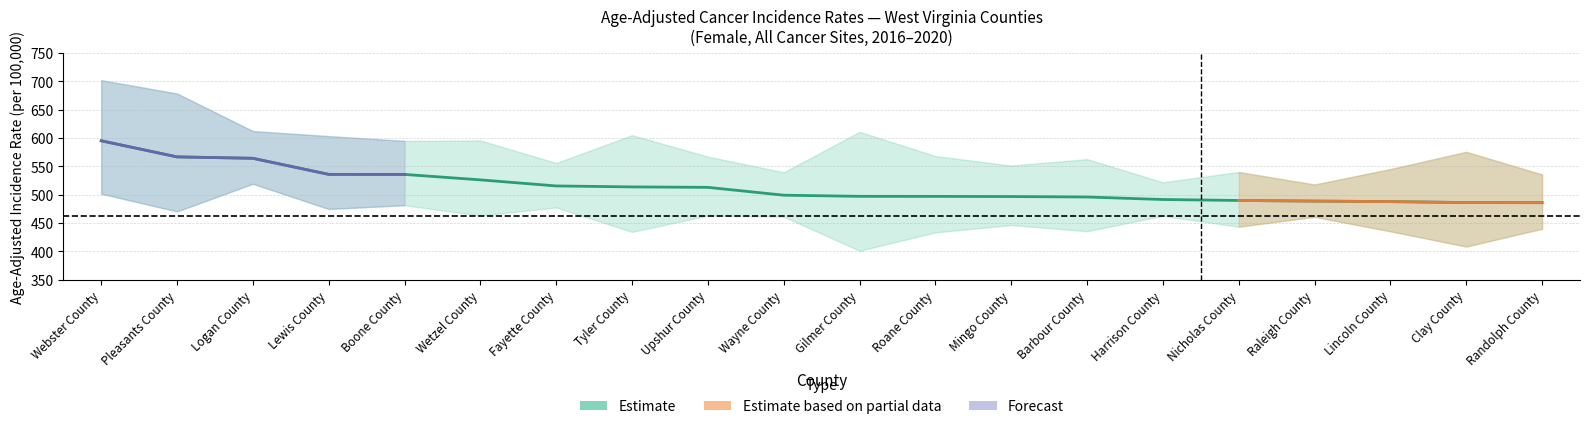

Reading left to right, what are all the values shown in this chart?

Age-Adjusted Rate: 594.9	566.5	564.0	535.7	535.6	526.0	515.3	513.6	512.8	499.0	497.0	496.9	496.6	495.8	491.4	489.7	488.6	487.7	486.0	485.8
Lower 95% CI: 501.6	470.4	519.1	474.7	481.3	463.2	477.4	434.4	463.1	461.1	401.2	433.4	446.5	435.5	462.6	443.5	460.8	435.4	408.5	439.9
Upper 95% CI: 701.7	678.2	612.0	603.1	594.7	595.5	555.7	604.8	566.9	539.4	610.6	568.0	551.2	562.5	521.8	539.9	517.8	545.0	575.4	535.5